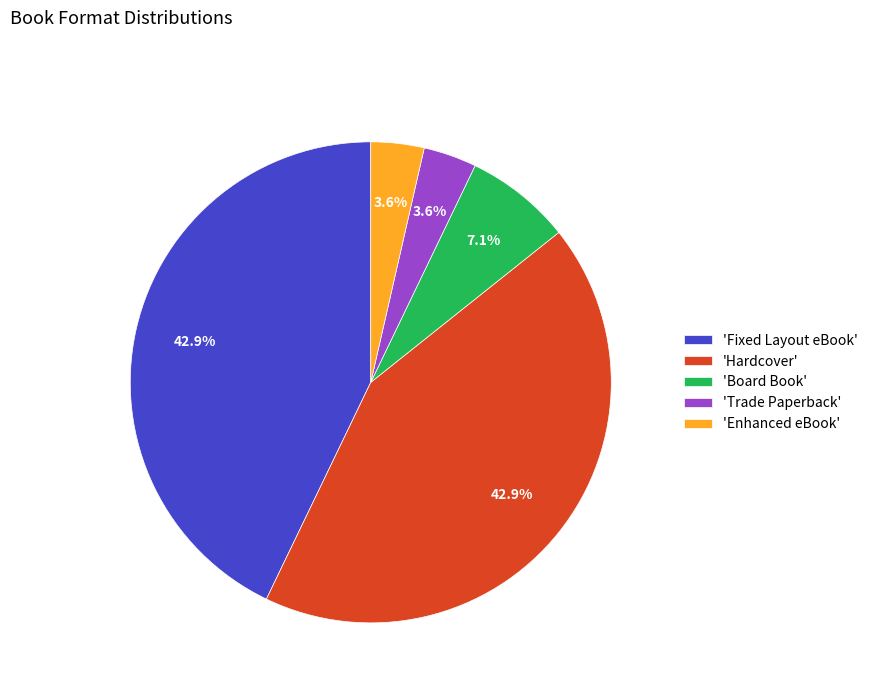

Which has a higher value, 'Hardcover' or 'Trade Paperback'?

'Hardcover'